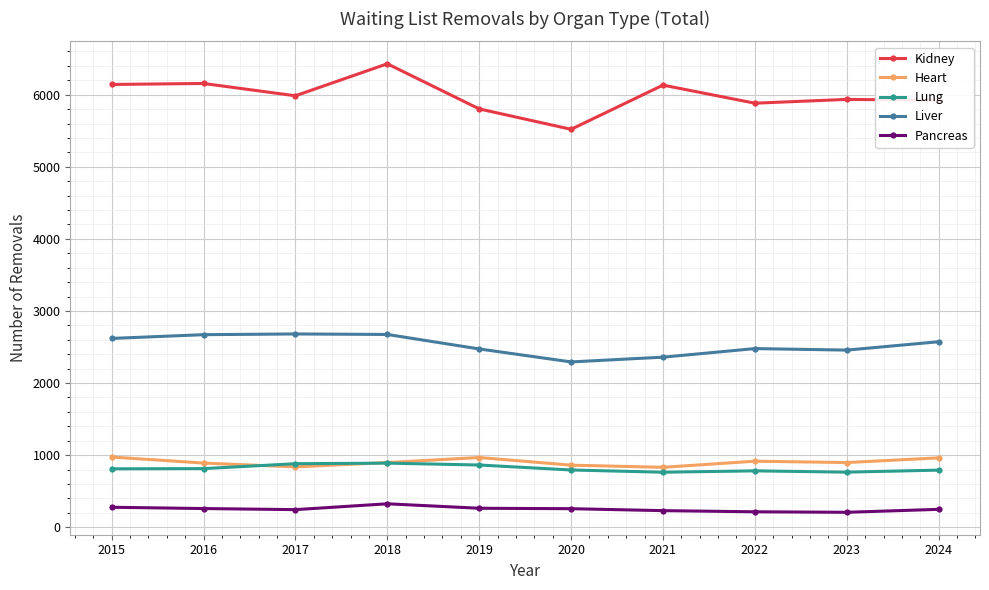

Where is the first local minimum for Kidney?

2017